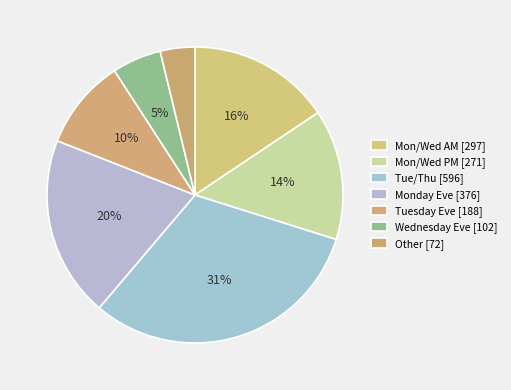

What is the largest slice in the pie chart?

Tue/Thu [596]